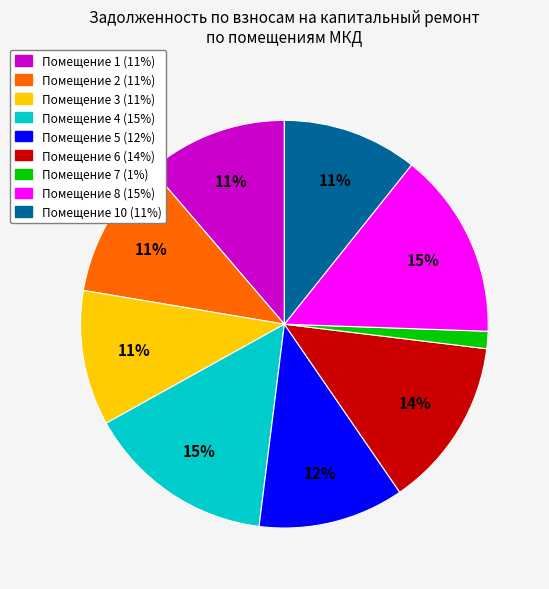

Is there any slice that represents more than half of the pie?

No